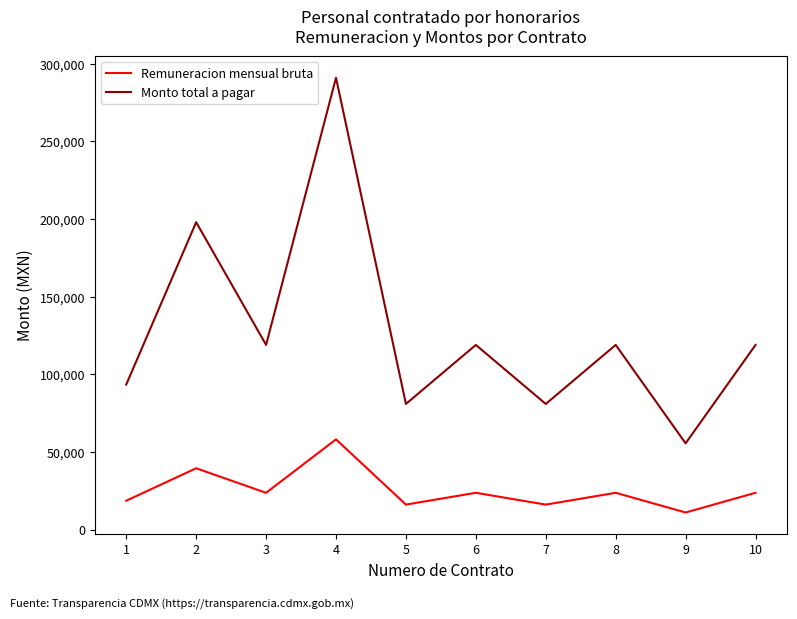

Which series has the largest range (max minus min)?

Monto total a pagar